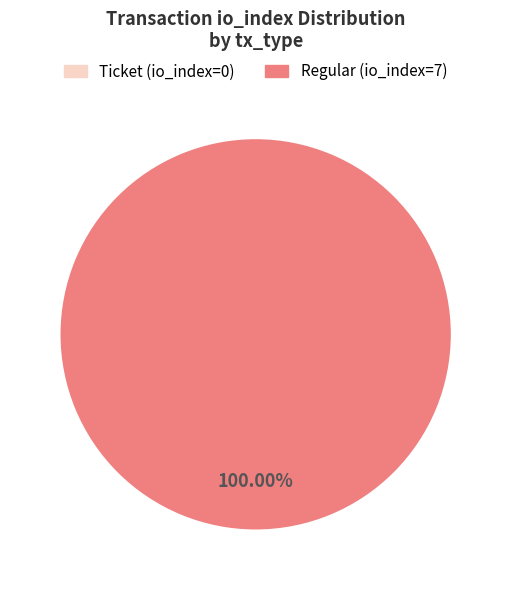

The Ticket (io_index=0) slice represents 0% of the pie. True or false?

True